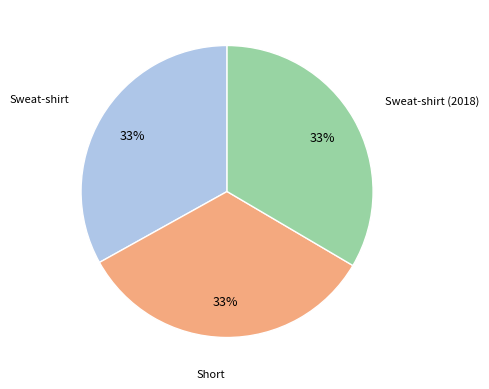

To the nearest percent, what is the average slice percentage?

33%